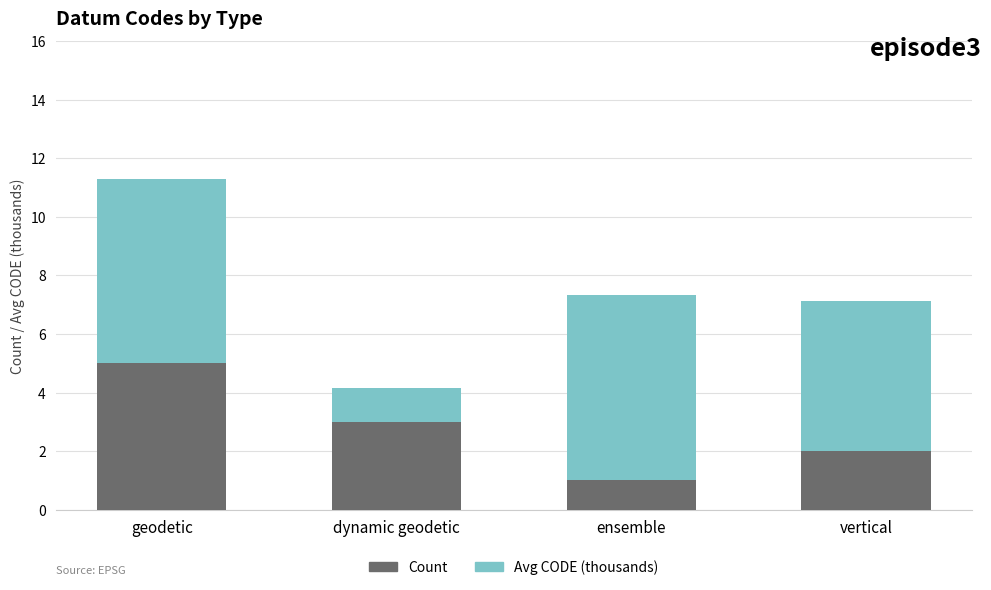

Rank the categories by Count value from lowest to highest.

ensemble, vertical, dynamic geodetic, geodetic